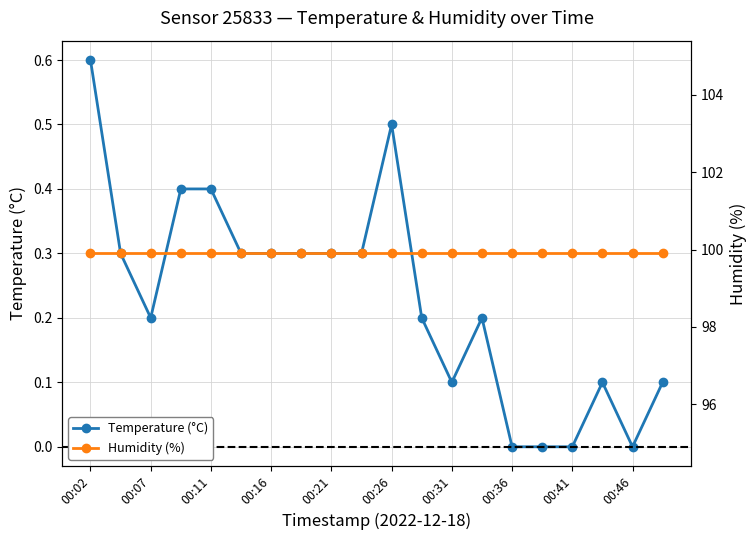

Reading left to right, list all the values displayed in this chart.

Temperature (°C): 0.6	0.3	0.2	0.4	0.4	0.3	0.3	0.3	0.3	0.3	0.5	0.2	0.1	0.2	0.0	0.0	0.0	0.1	0.0	0.1
Humidity (%): 99.9	99.9	99.9	99.9	99.9	99.9	99.9	99.9	99.9	99.9	99.9	99.9	99.9	99.9	99.9	99.9	99.9	99.9	99.9	99.9